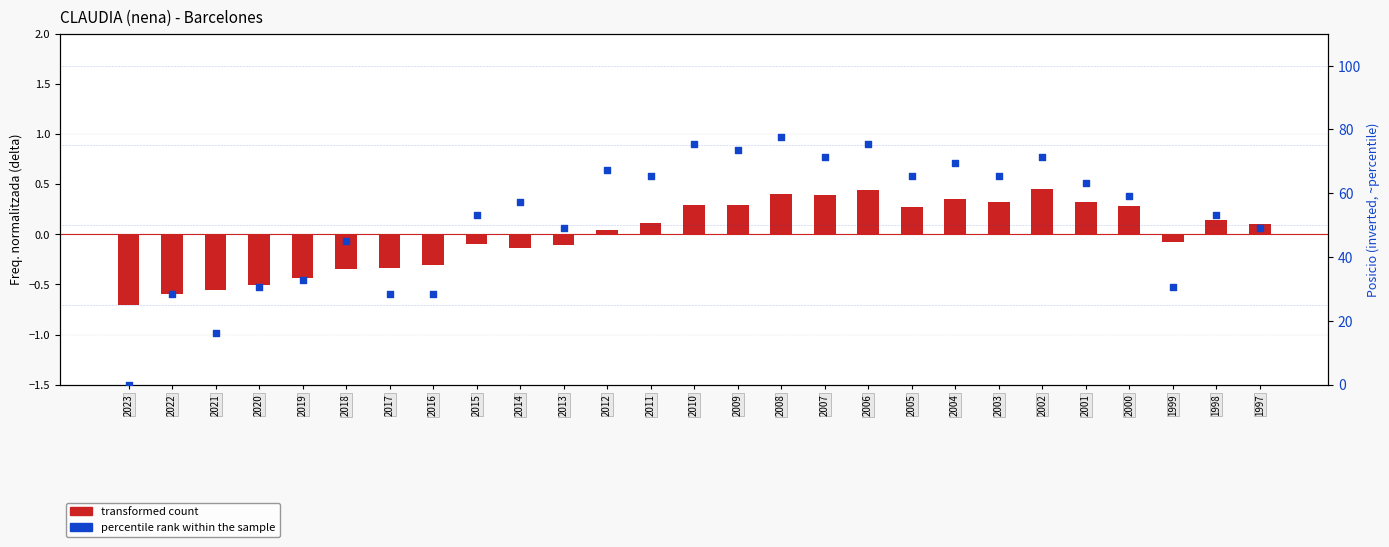

Which series has the largest total across all categories?

percentile rank within the sample